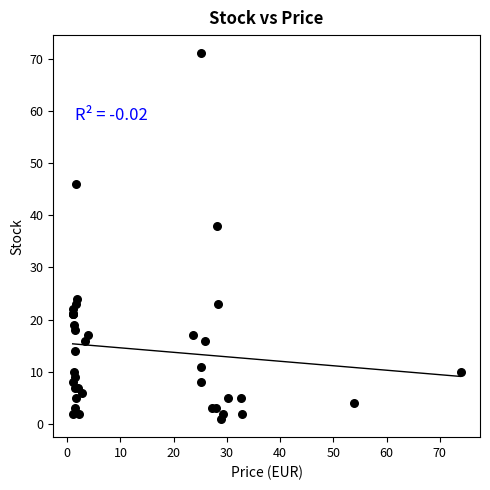

What Y value in the scatter plot is closest to 36?

38